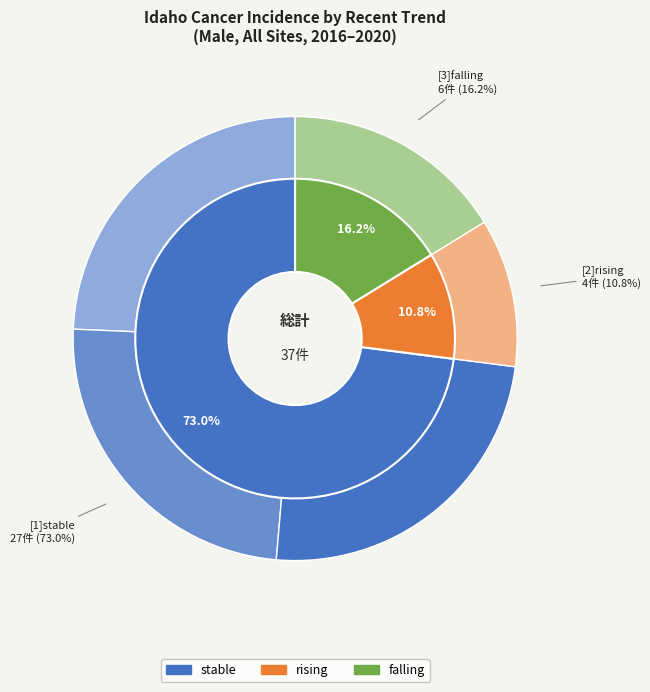

Which category has the biggest portion of the pie?

stable